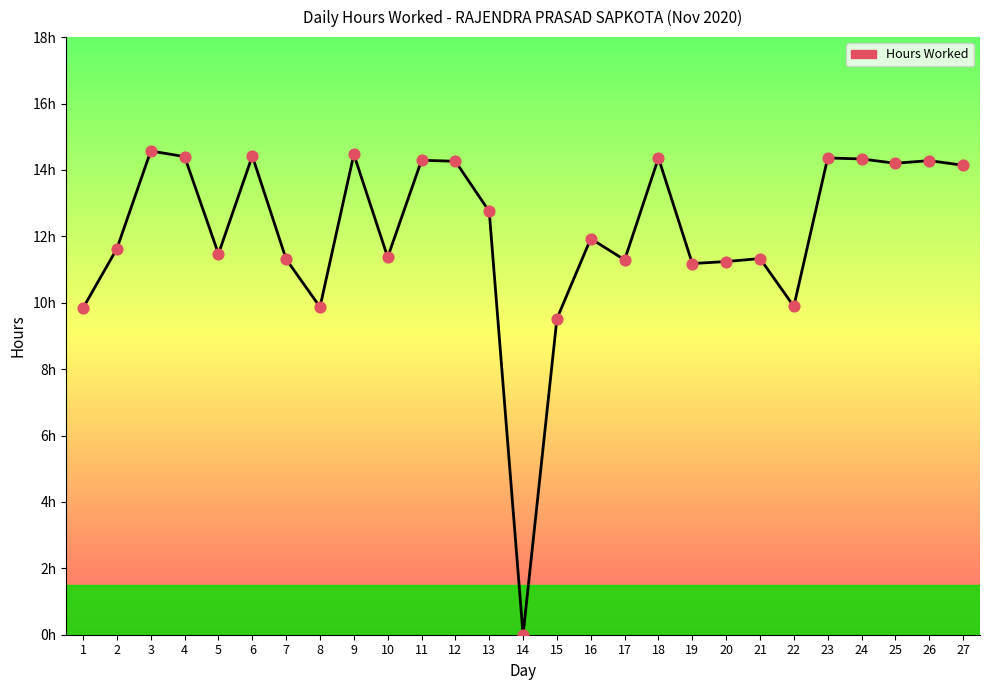

Which has a higher value, 13 or 25?

25